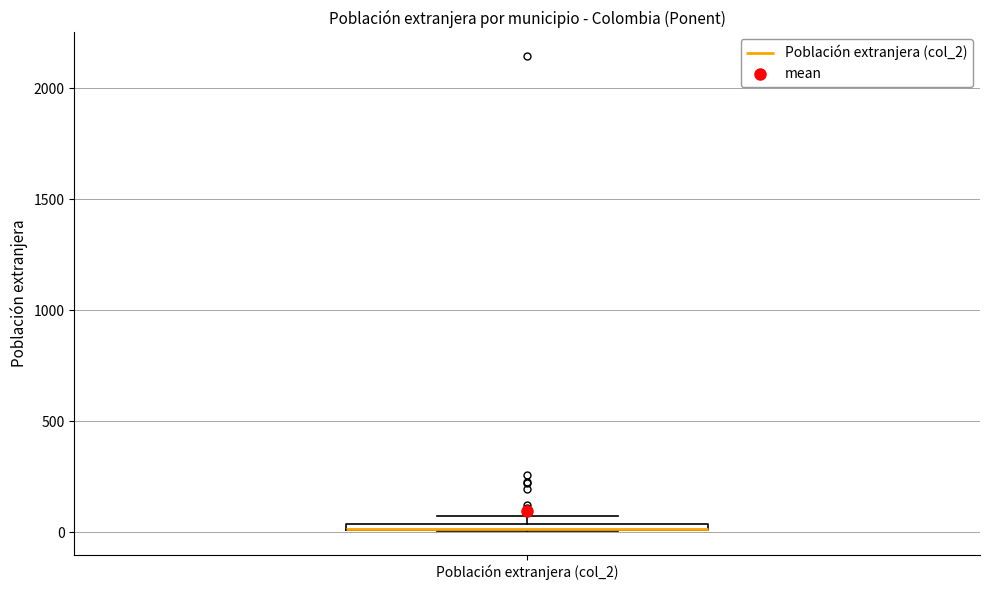

Where is the lower edge of the box for Población extranjera (col_2) on the y-axis? The values are not printed on the chart, so give them approximately, as read against the axis.

0